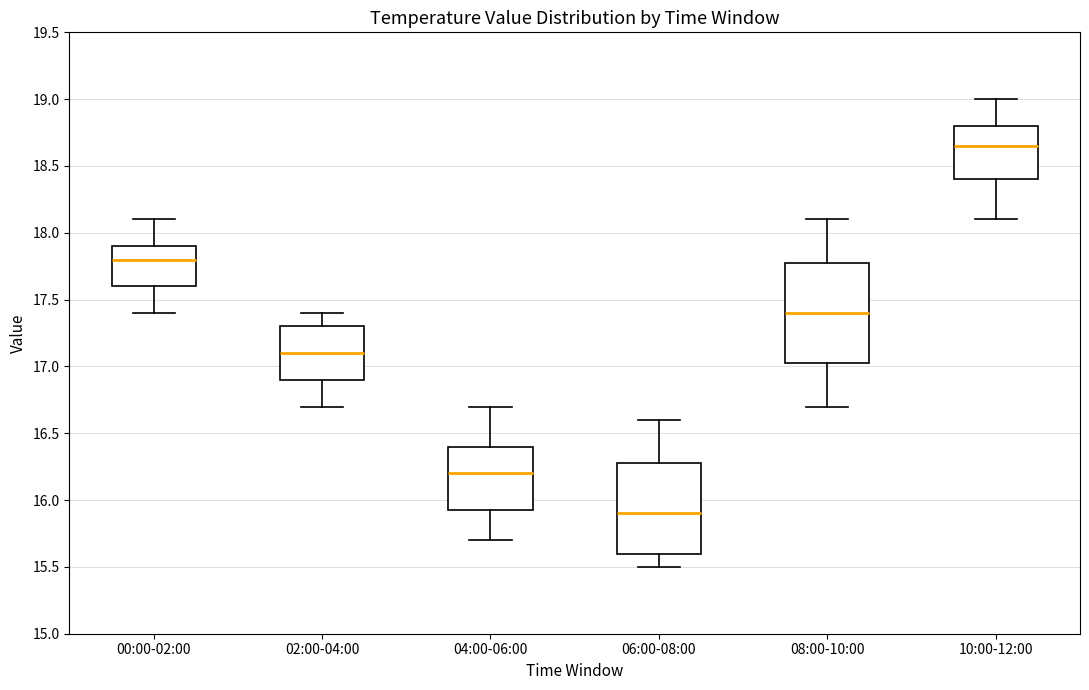

Which box's median line is the highest?

10:00-12:00